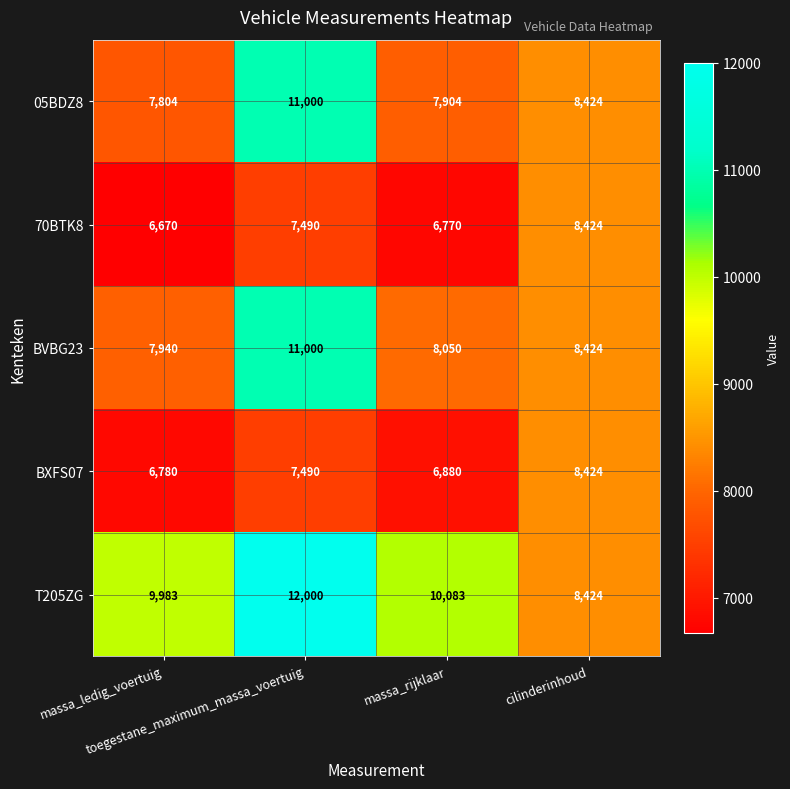

What is the sum of all 70BTK8 values?

29354